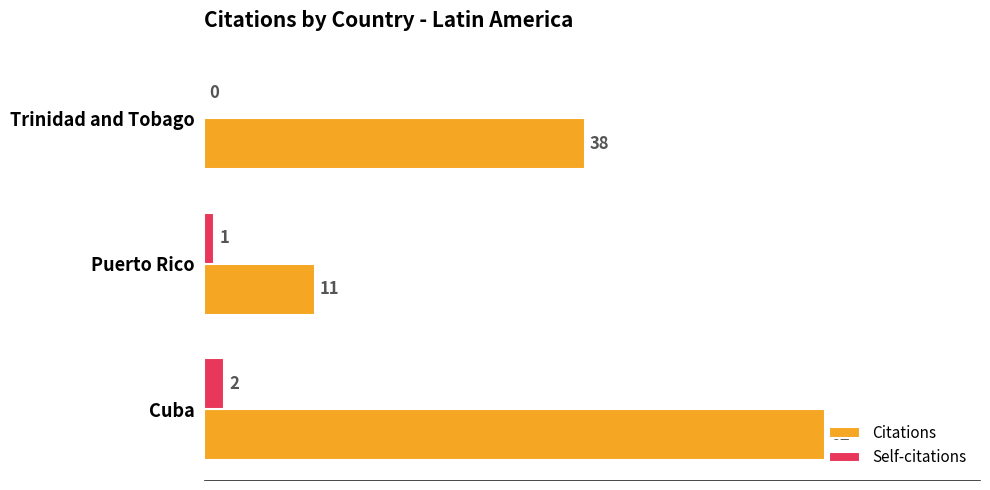

Is it true that Citations equals 4 at Puerto Rico?

False